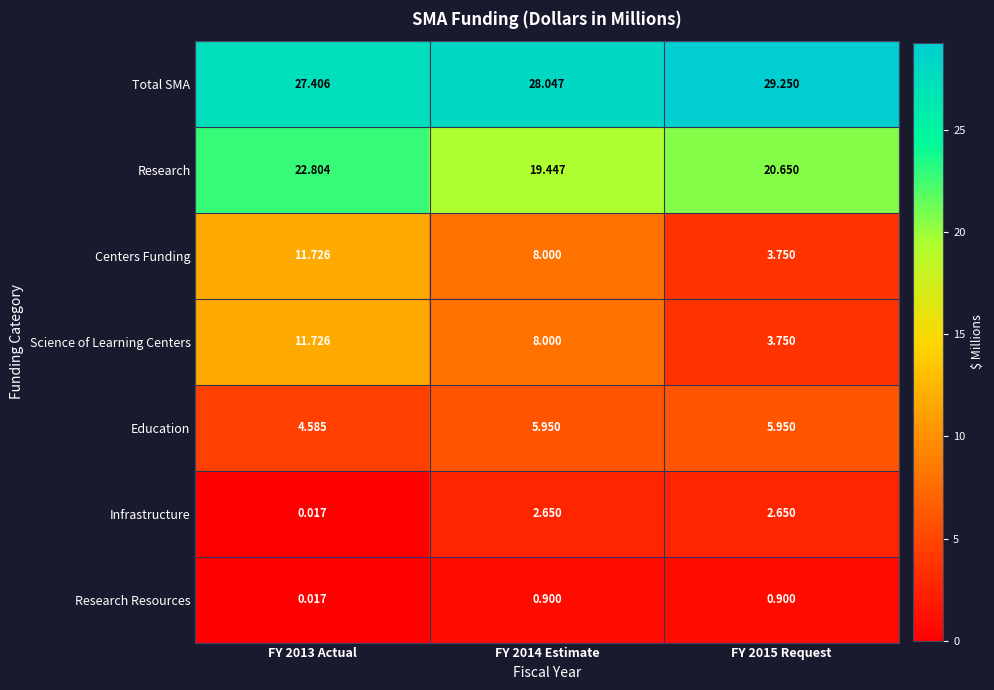

Is the value of Research Resources at FY 2015 Request greater than the value of Science of Learning Centers at FY 2014 Estimate?

No